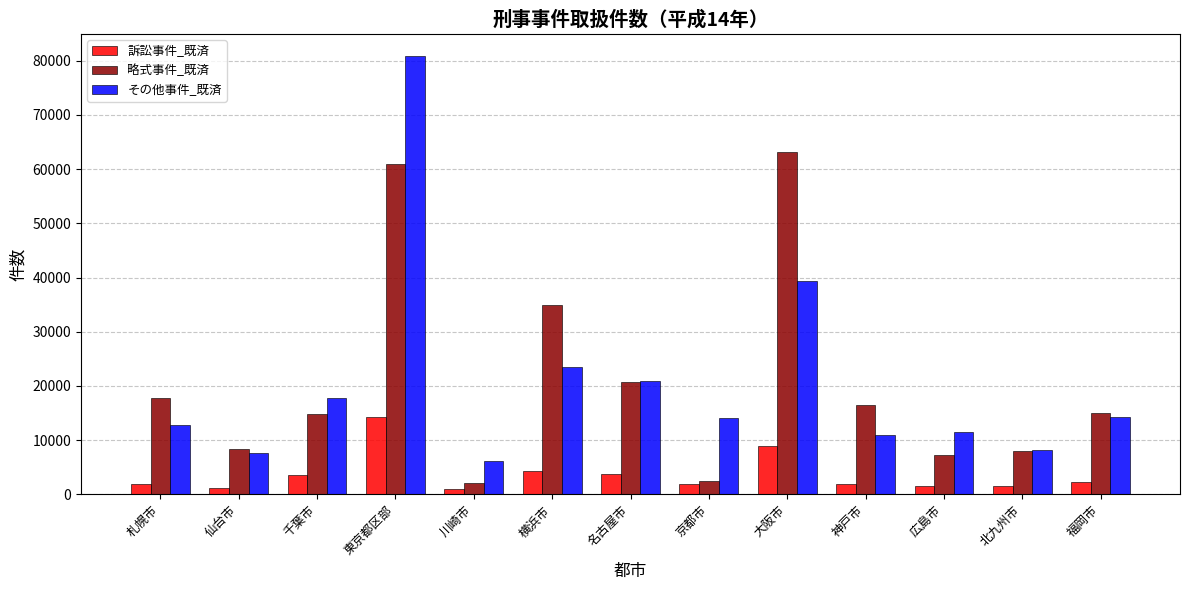

What is the lowest value of the その他事件_既済 series?

6222